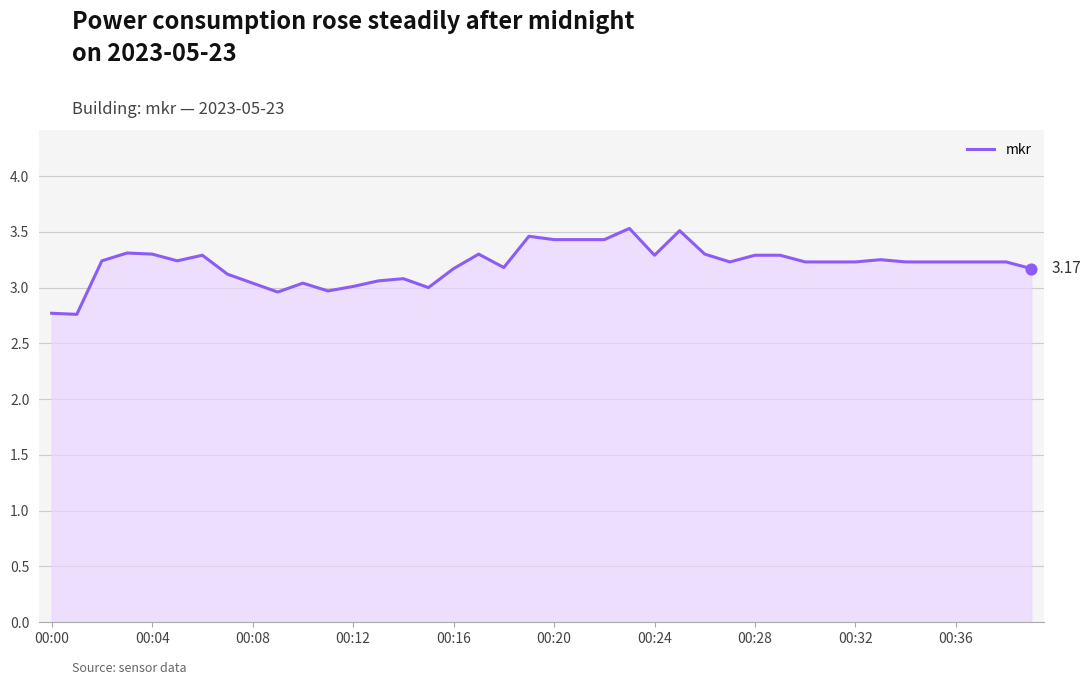

How many lines are shown in the chart?

1